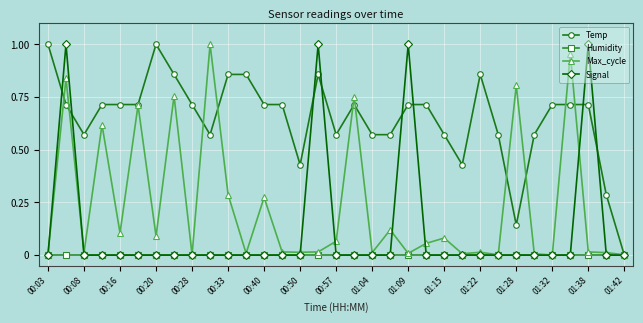

True or false: Signal has more than 2 points higher than both neighbors.

True